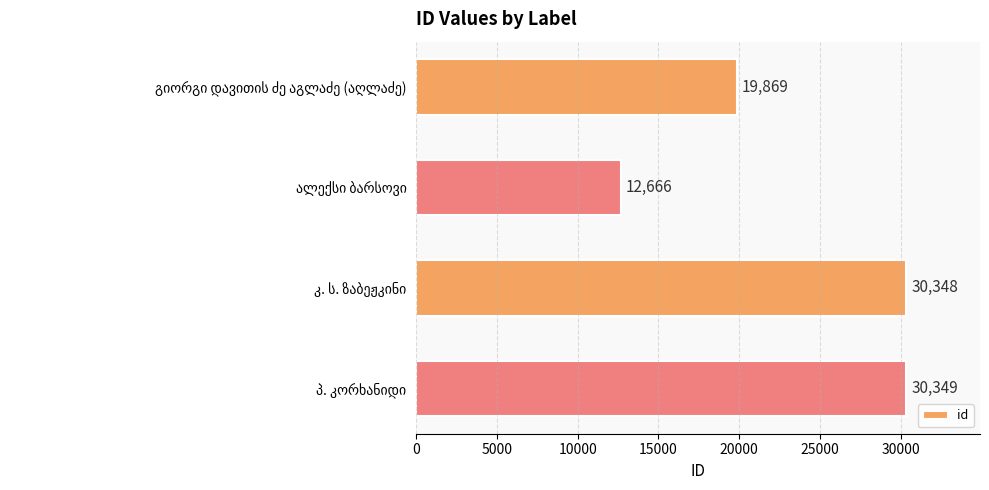

What is the smallest value displayed?

12666